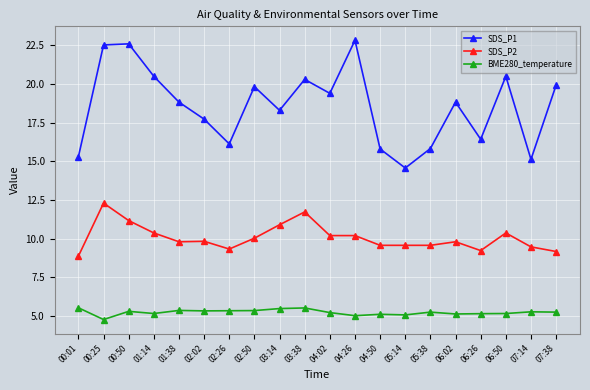

The value of BME280_temperature at 03:14 is 5.5. True or false?

True